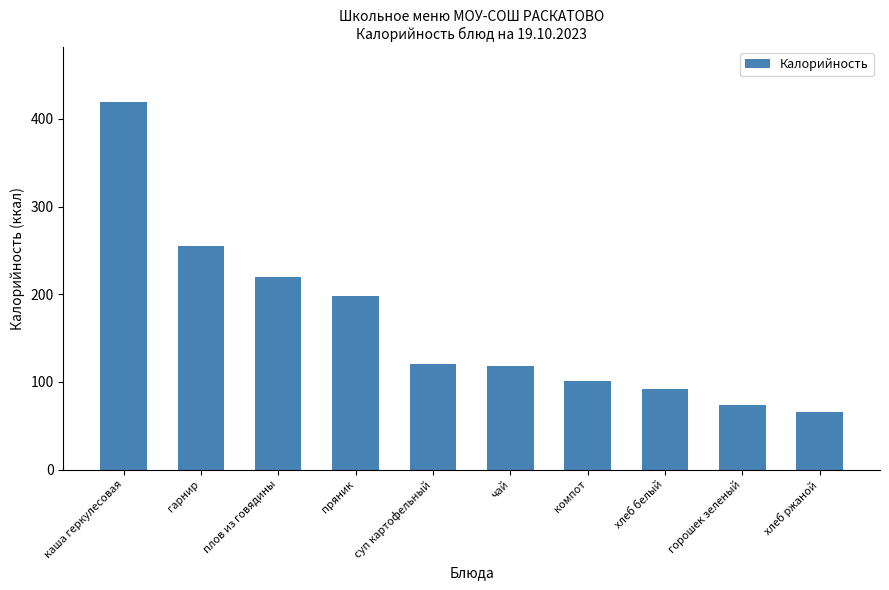

What is the minimum value shown in the chart?

65.3